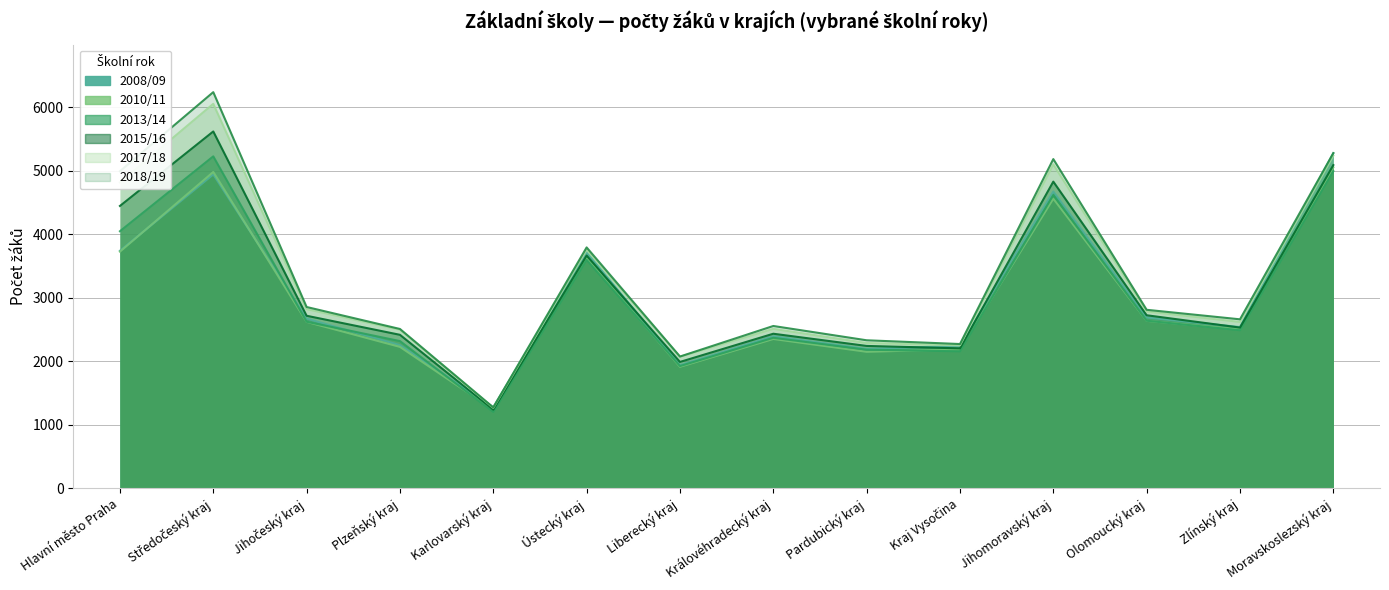

Reading left to right, extract all data points from this chart.

2008/09: 3736	4939	2668	2250	1273	3715	1934	2390	2191	2240	4668	2686	2535	5273
2010/11: 3723	4977	2617	2223	1234	3620	1910	2348	2146	2185	4557	2633	2498	5049
2013/14: 4044	5223	2619	2314	1199	3593	1921	2366	2179	2153	4614	2635	2485	4989
2015/16: 4442	5615	2713	2413	1235	3661	1986	2430	2238	2200	4825	2721	2527	5085
2017/18: 4812	6050	2818	2493	1263	3753	2068	2507	2284	2248	5096	2781	2616	5234
2018/19: 4989	6234	2851	2505	1270	3789	2071	2552	2327	2268	5180	2807	2657	5274